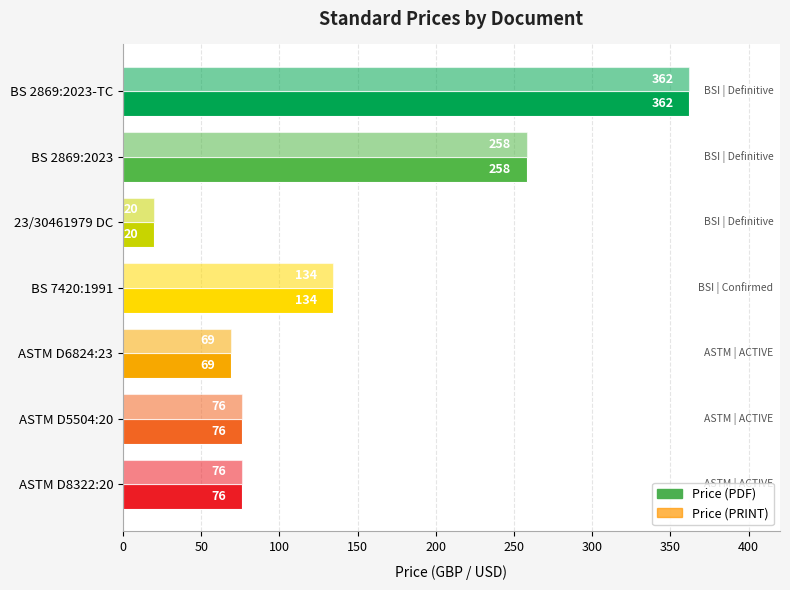

How many data points in Price (PRINT) are less than 76?

2